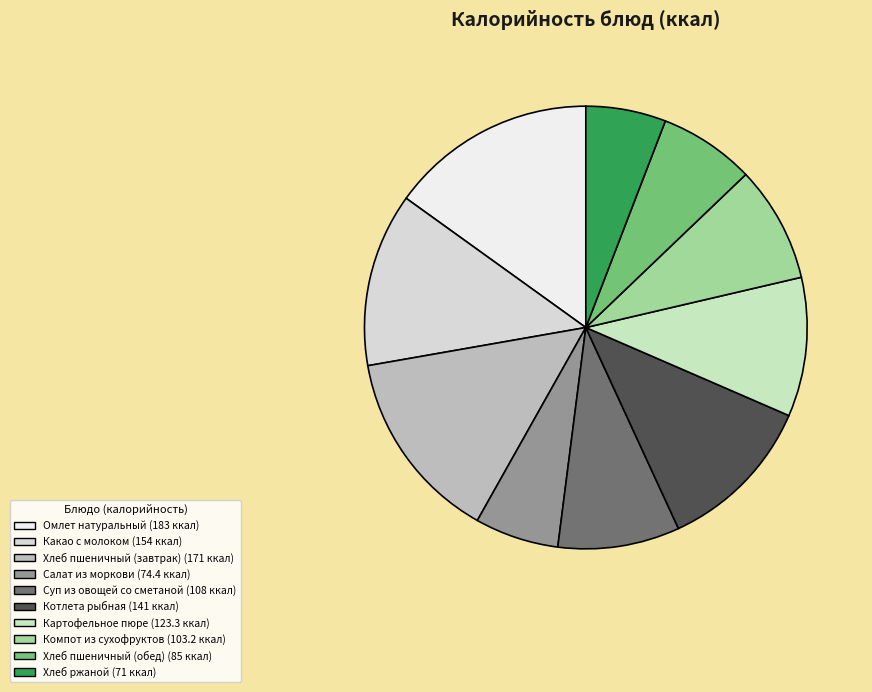

How many slices are in this pie chart?

10